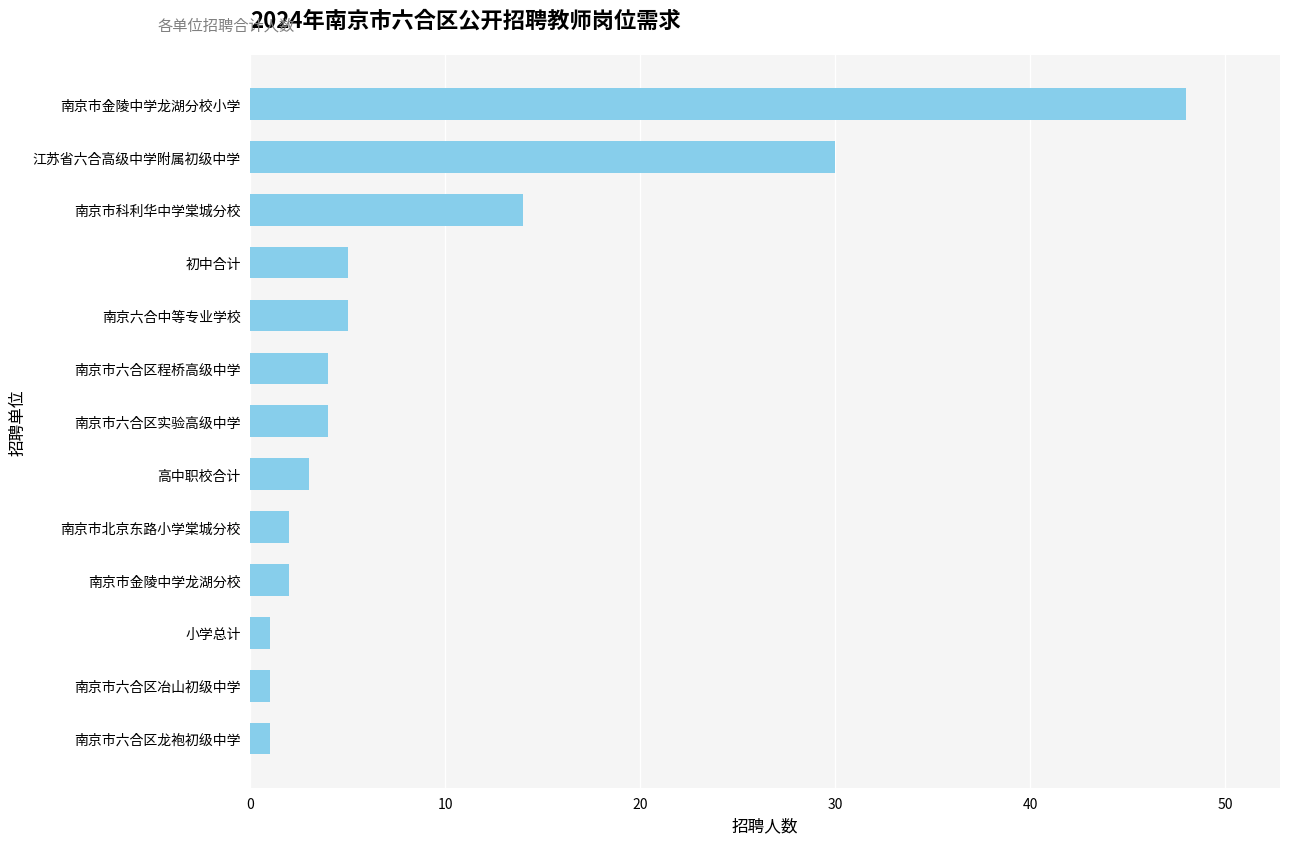

Between 高中职校合计 and 南京市六合区龙袍初级中学, which is larger?

高中职校合计